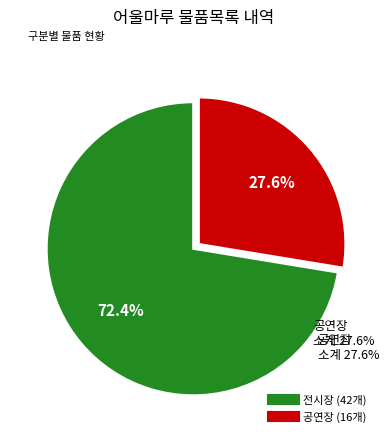

To the nearest percent, what portion does 공연장 represent?

28%